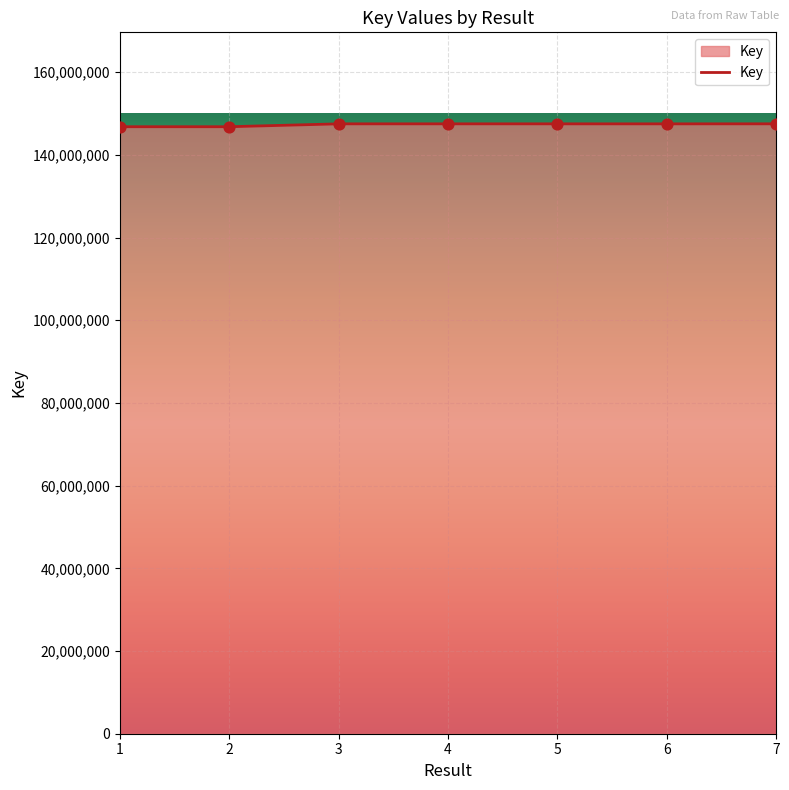

What is the change in value from 1 to 4?

+699235